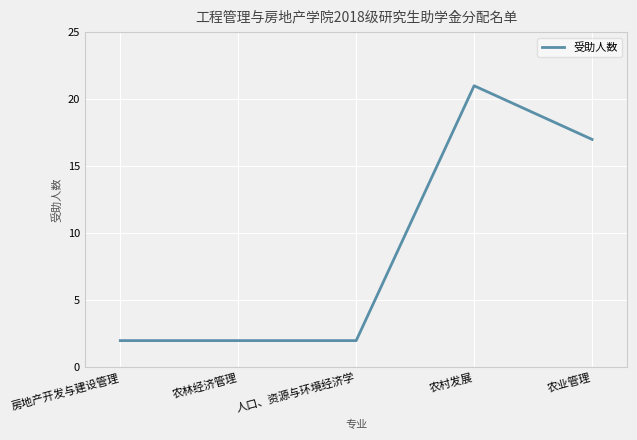

True or false: there are more than 0 points higher than both neighbors.

True